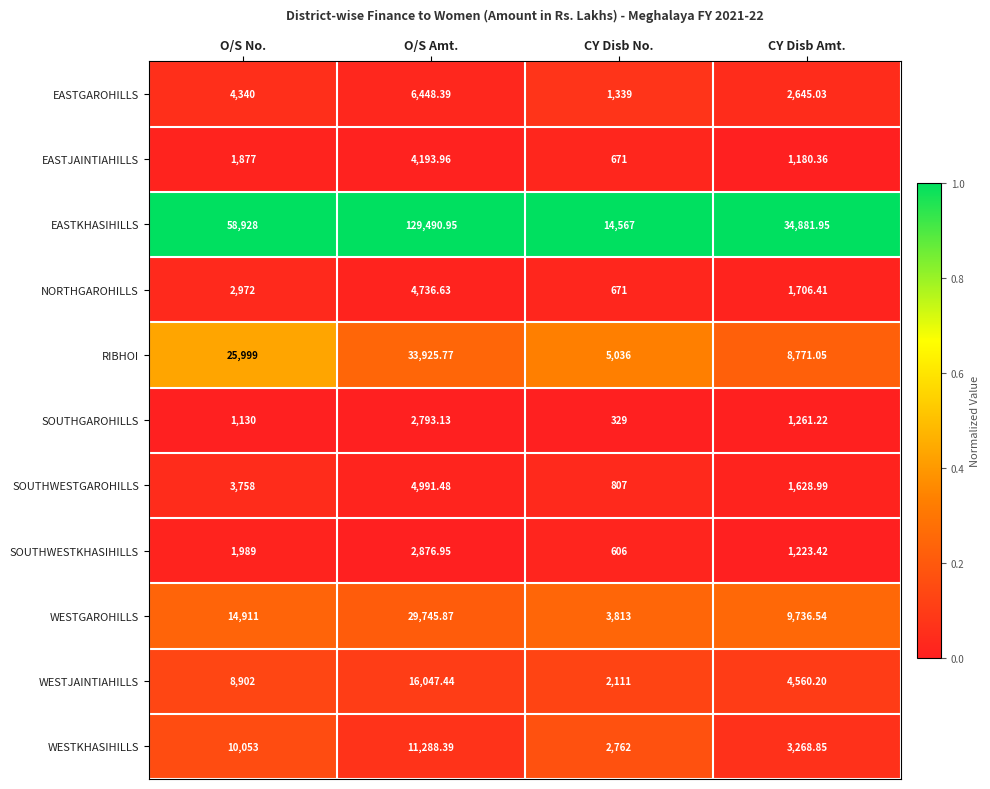

Is the value of EASTGAROHILLS at CY Disb Amt. greater than the value of EASTKHASIHILLS at O/S Amt.?

No